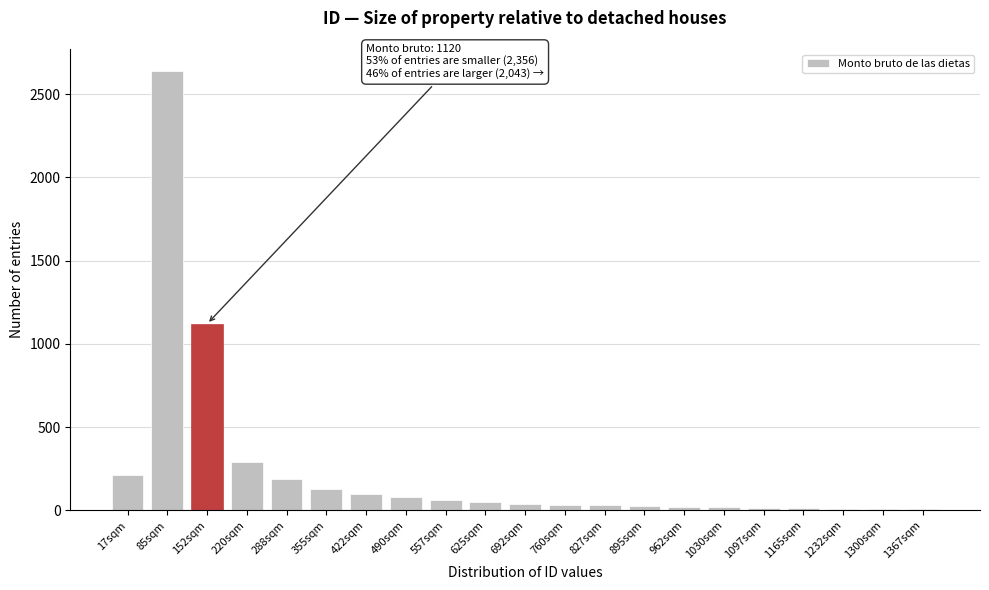

Where is the data nearest to the value 1323?

152sqm